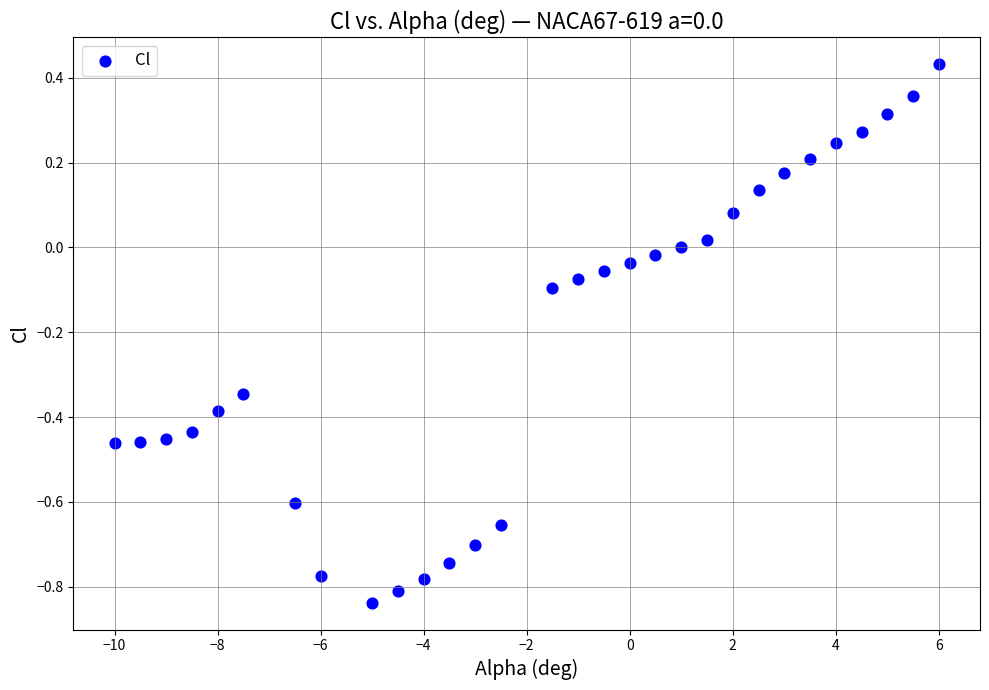

What is the range of X values (max minus min)?

16.0